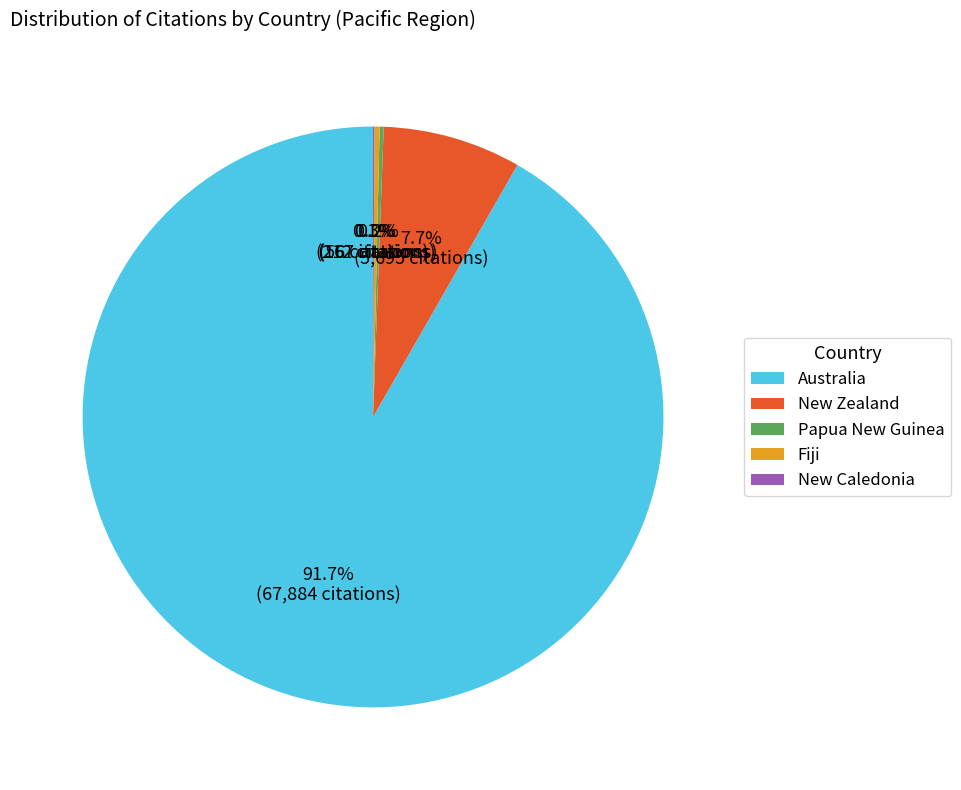

Which slice represents more than half of the pie?

Australia